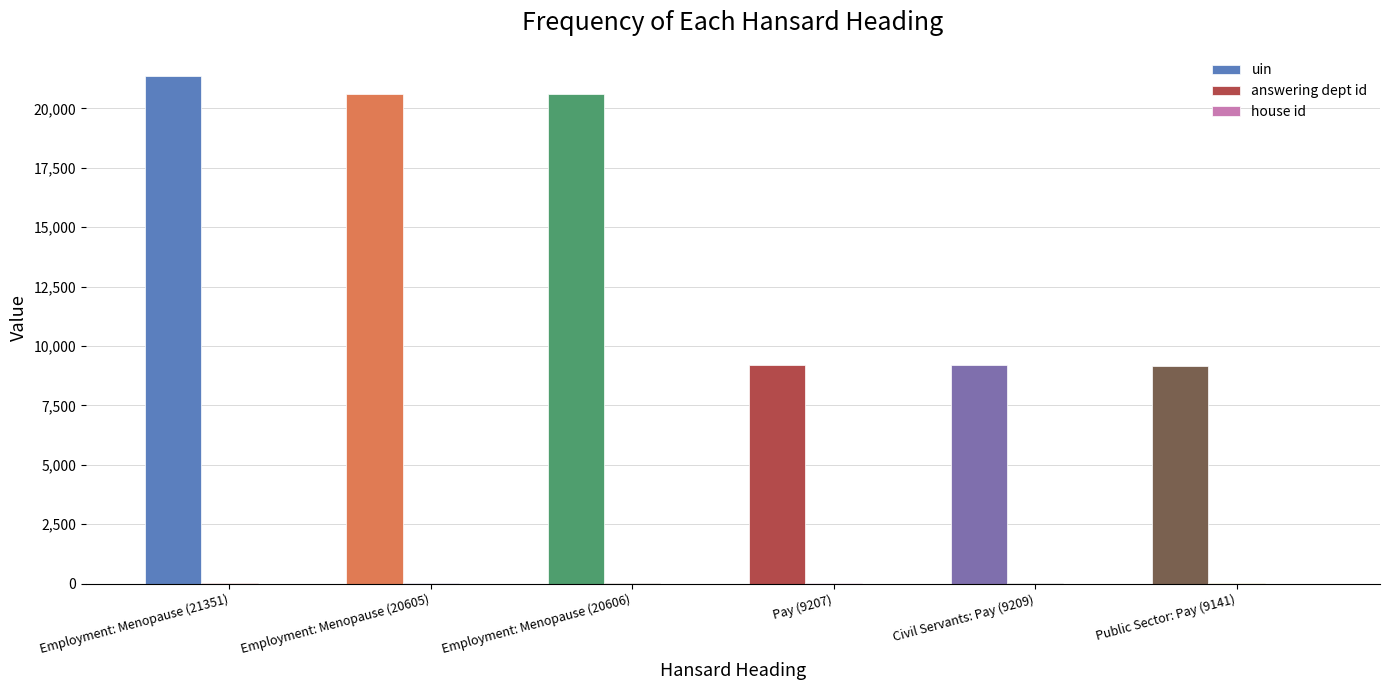

How many groups of bars are there?

6